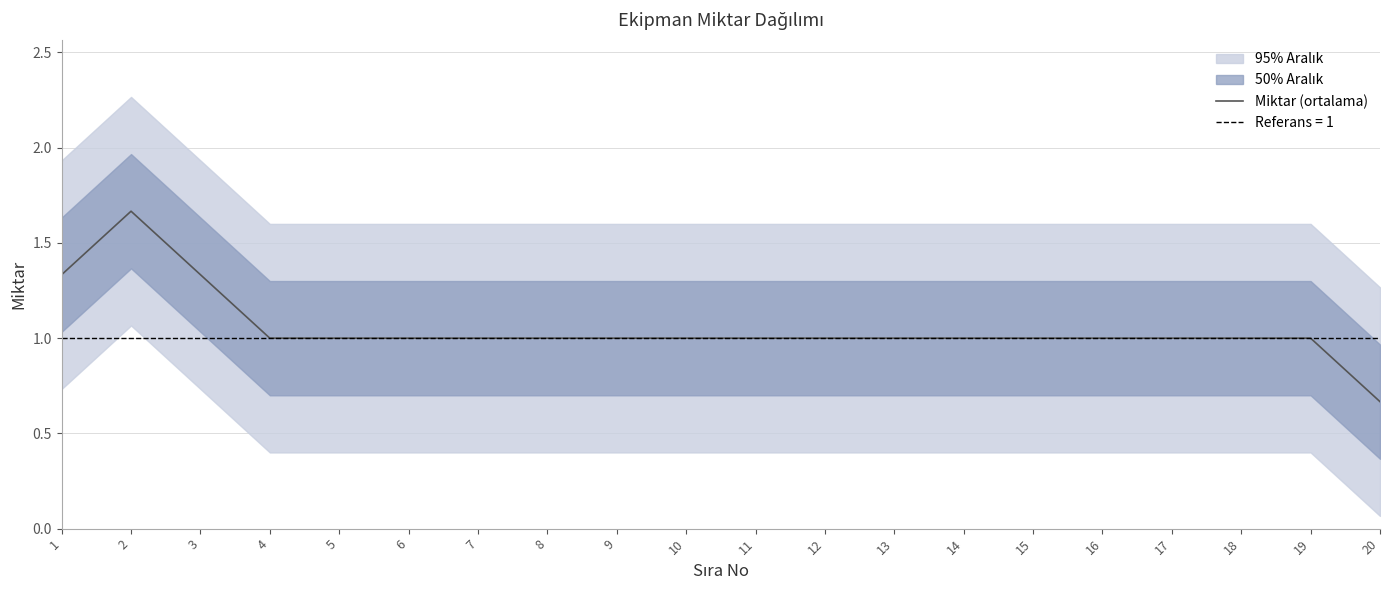

Reading right to left, extract all data points from this chart.

20=0.7	19=1.0	18=1.0	17=1.0	16=1.0	15=1.0	14=1.0	13=1.0	12=1.0	11=1.0	10=1.0	9=1.0	8=1.0	7=1.0	6=1.0	5=1.0	4=1.0	3=1.3	2=1.7	1=1.3